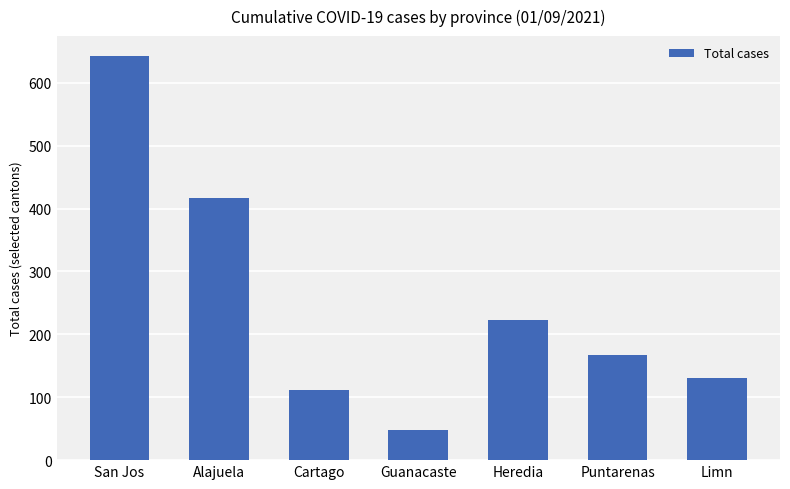

How many values are below 167?

3